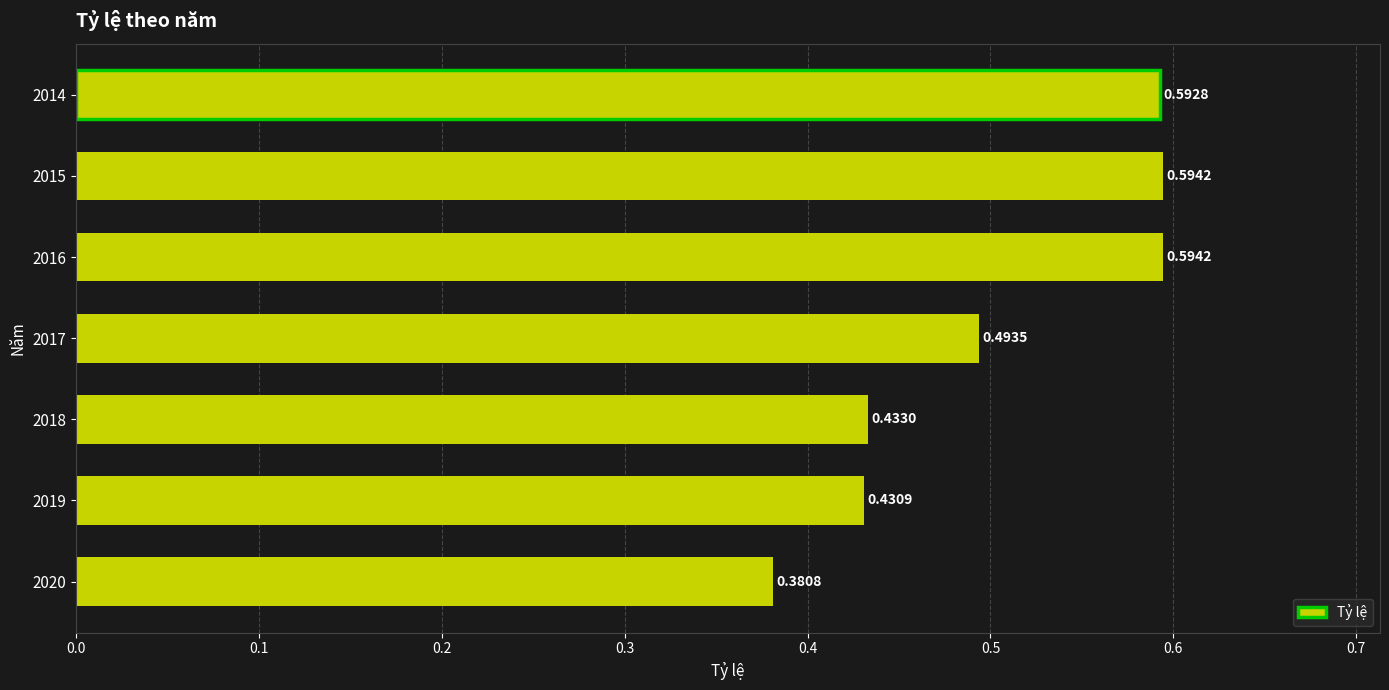

What is the sum of the values at 2014 and 2016?

1.2